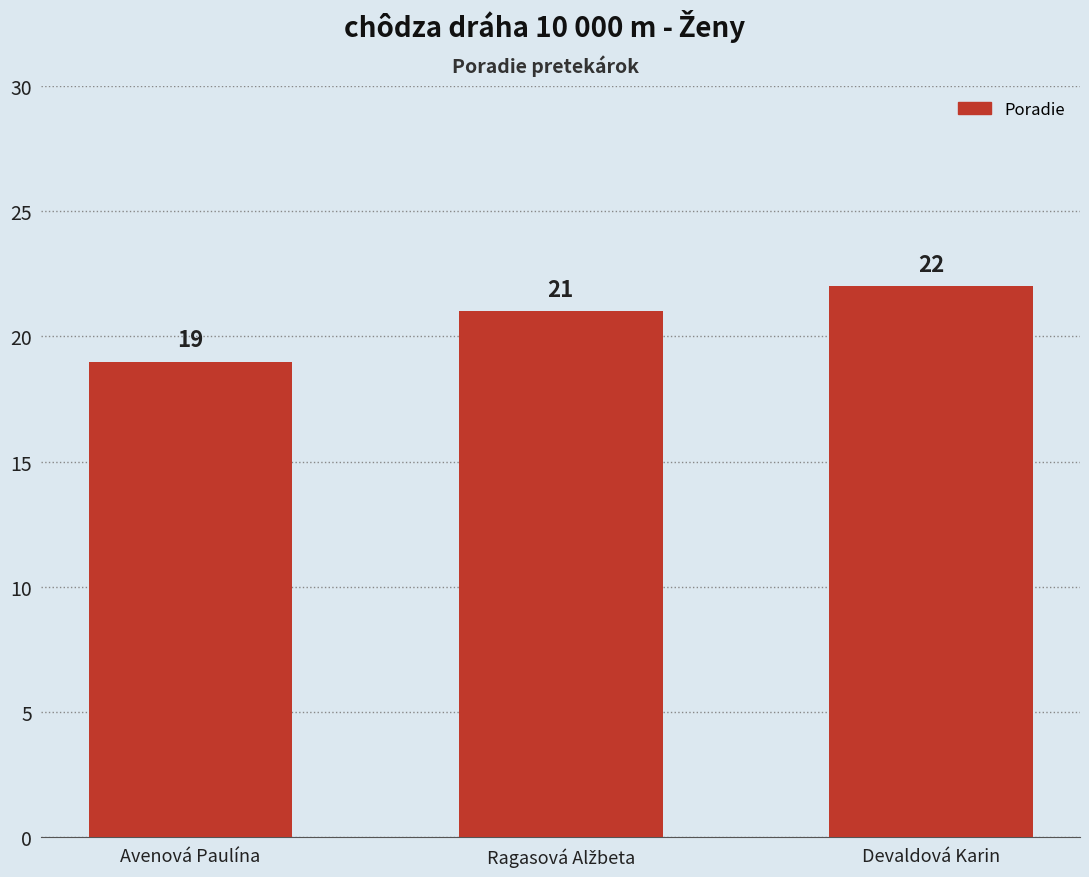

How many values are between 19 and 22?

3